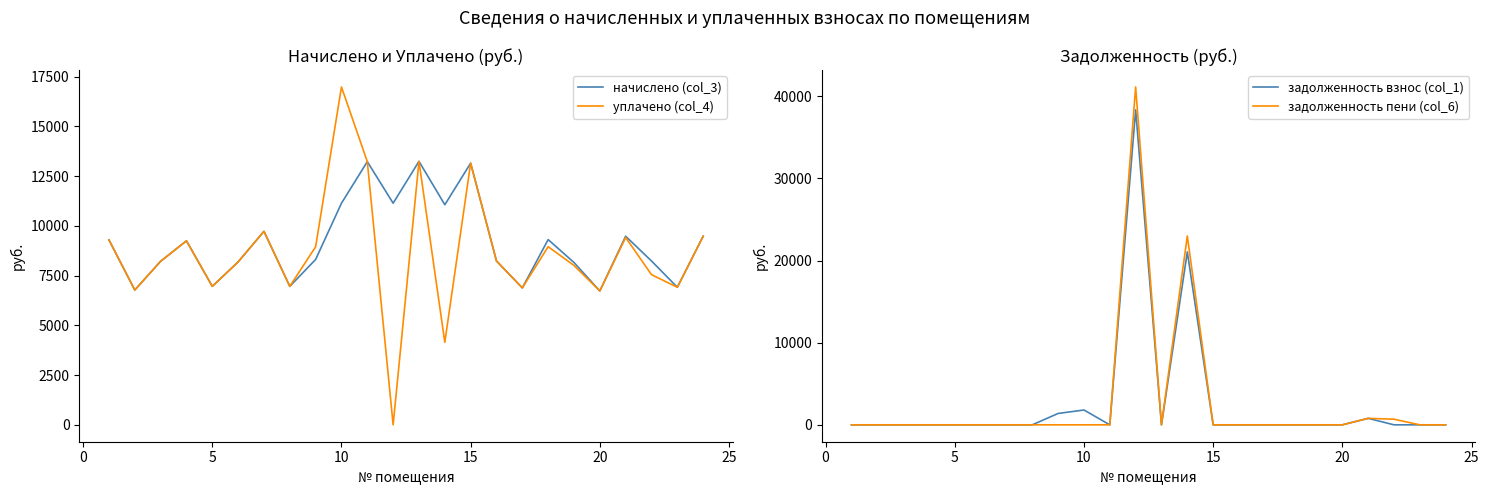

Does the chart display data point markers on the line(s)?

No